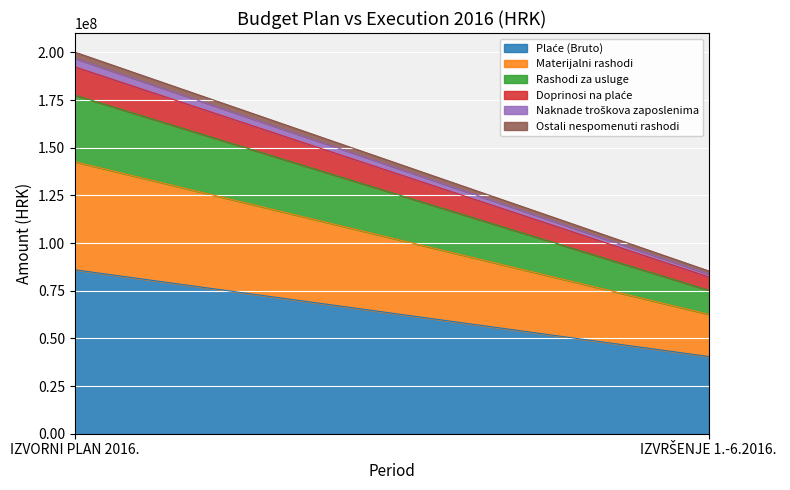

True or false: Ostali nespomenuti rashodi has a value of 1661513 at IZVRŠENJE 1.-6.2016..

True